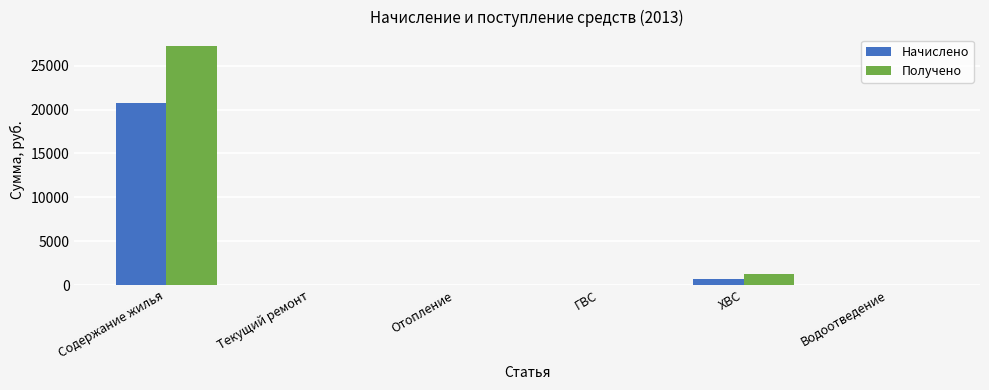

Reading left to right, what are all the values shown in this chart?

Начислено: Содержание жилья=20746.4	Текущий ремонт=0.0	Отопление=0.0	ГВС=0.0	ХВС=684.6	Водоотведение=0.0
Получено: Содержание жилья=27207.4	Текущий ремонт=0.0	Отопление=0.0	ГВС=0.0	ХВС=1302.5	Водоотведение=0.0